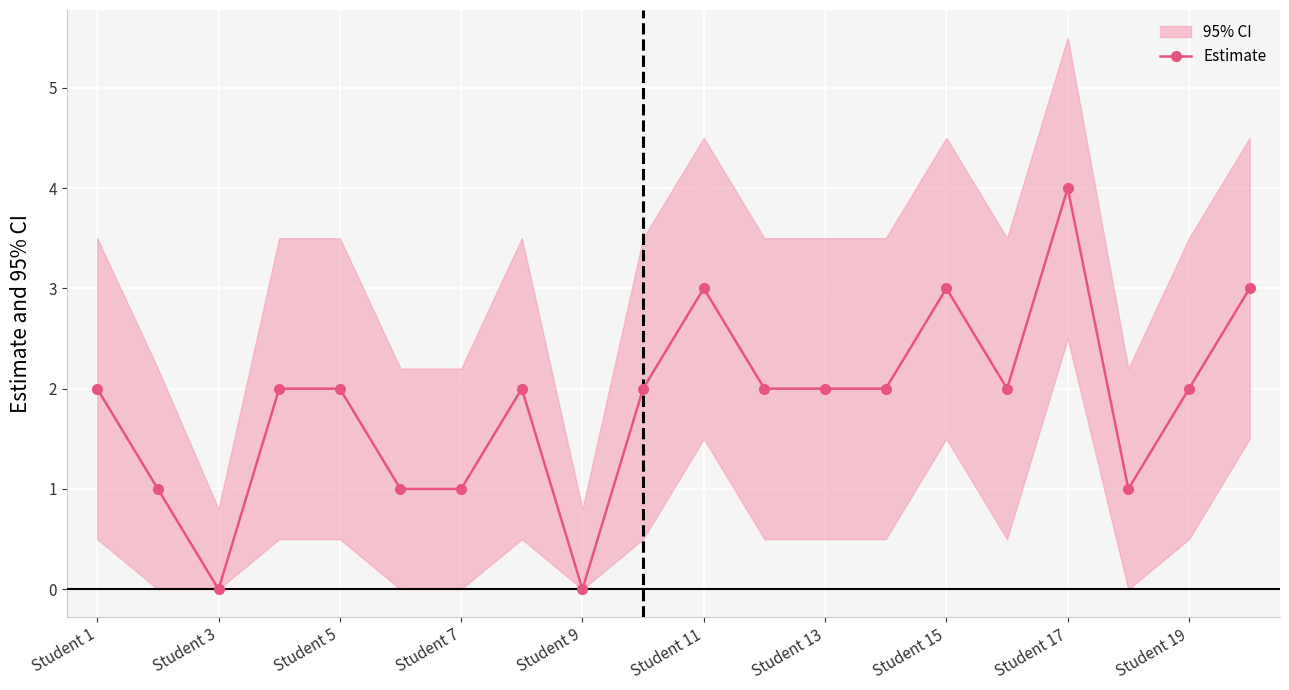

True or false: Estimate has a value of 0 at Student 3.

True